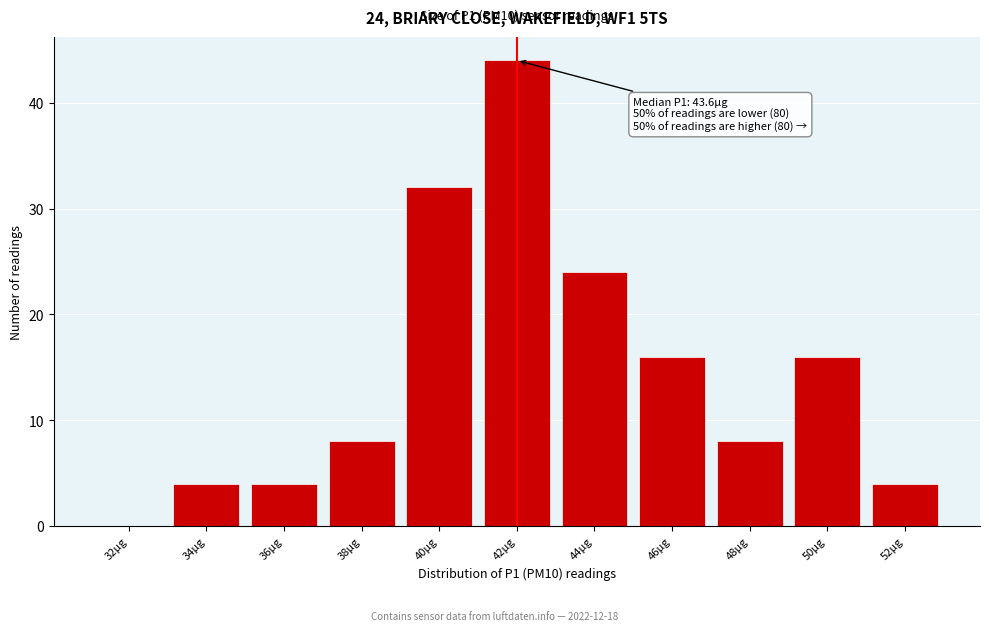

Reading left to right, transcribe all the data shown in this chart.

32µg=0	34µg=4	36µg=4	38µg=8	40µg=32	42µg=44	44µg=24	46µg=16	48µg=8	50µg=16	52µg=4